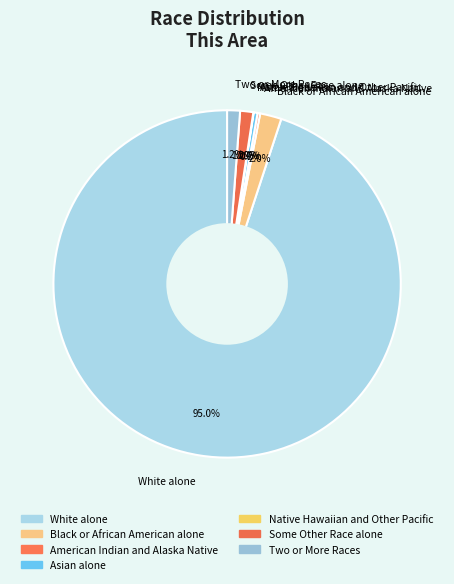

How much of the chart is everything except White alone?

5.0%